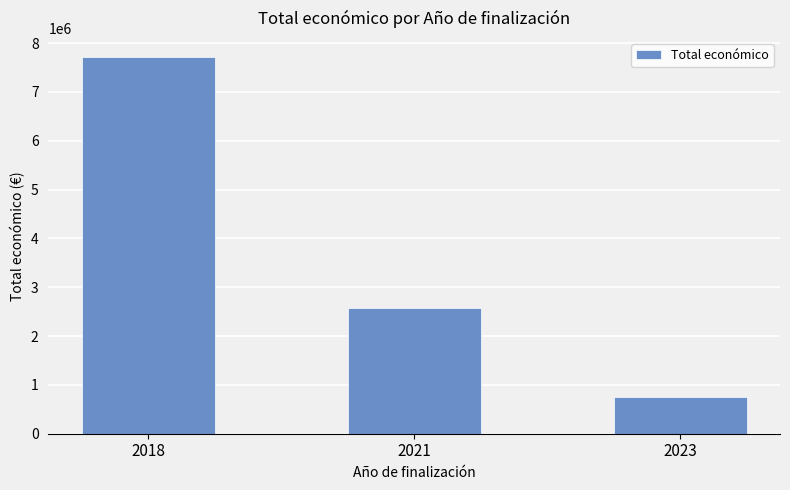

Reading left to right, extract all data points from this chart.

2018=7717171	2021=2582143	2023=748973